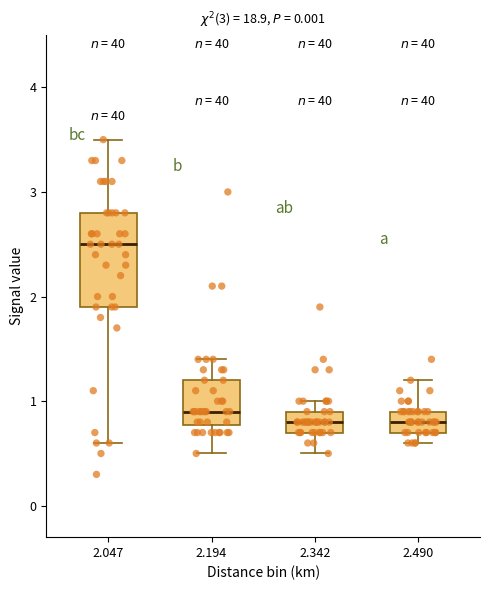

Comparing the boxes themselves (not the whiskers), which one is the tallest?

2.047